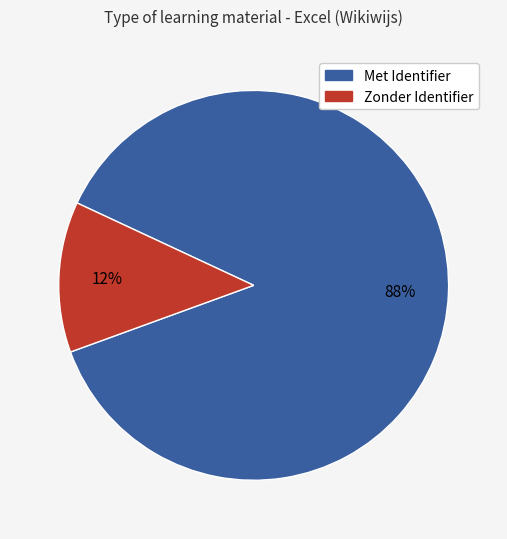

To the nearest percent, what is the average slice percentage?

50%